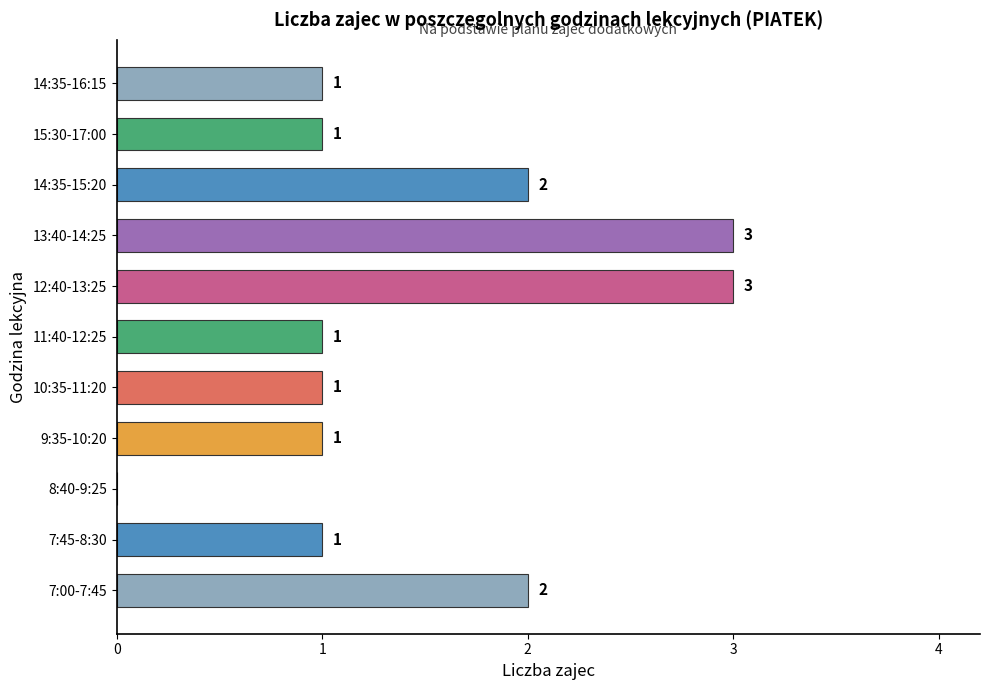

What is the maximum value shown in the chart?

3